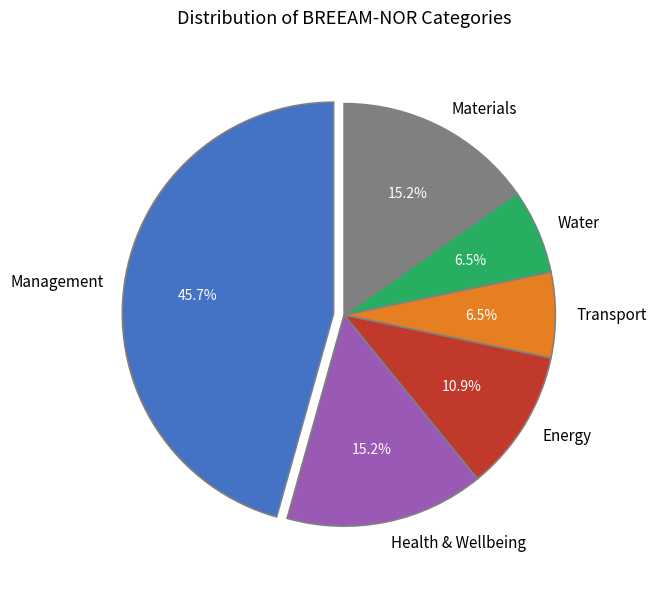

Is there any slice that represents more than half of the pie?

No